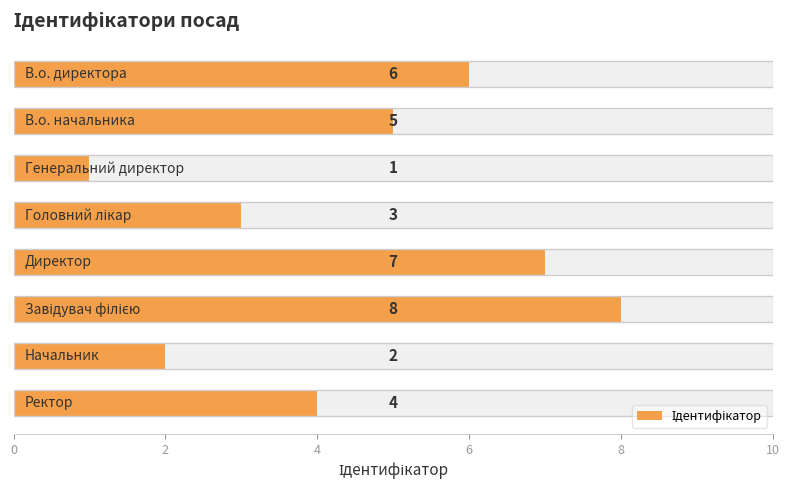

The chart shows a value of 2 at 8. True or false?

False